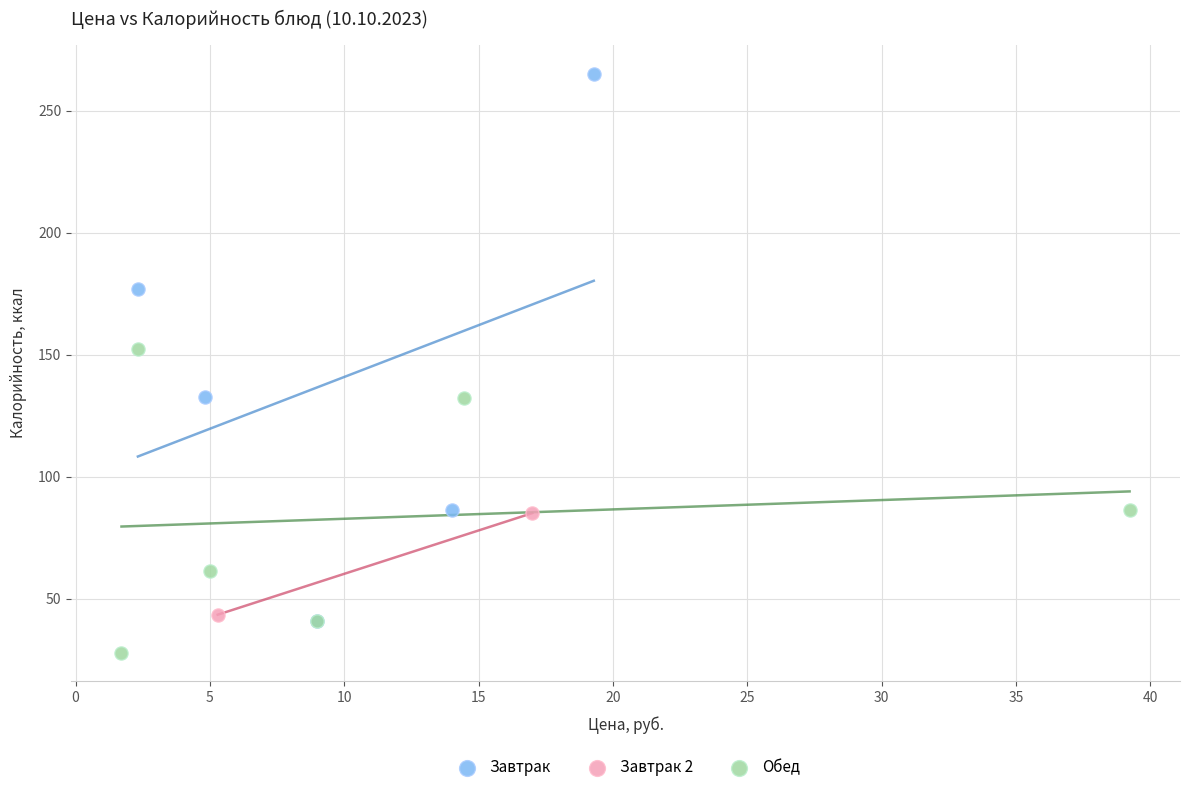

Which series has the widest spread of Y values?

Завтрак